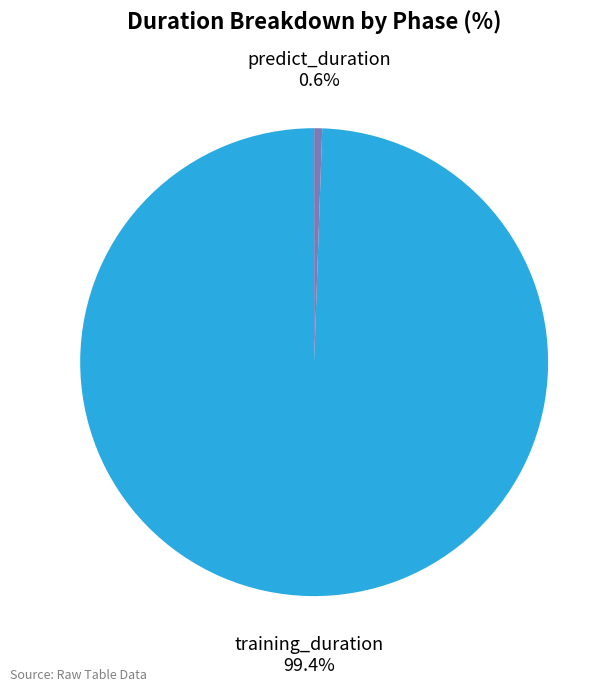

To the nearest percent, what portion does predict_duration represent?

1%